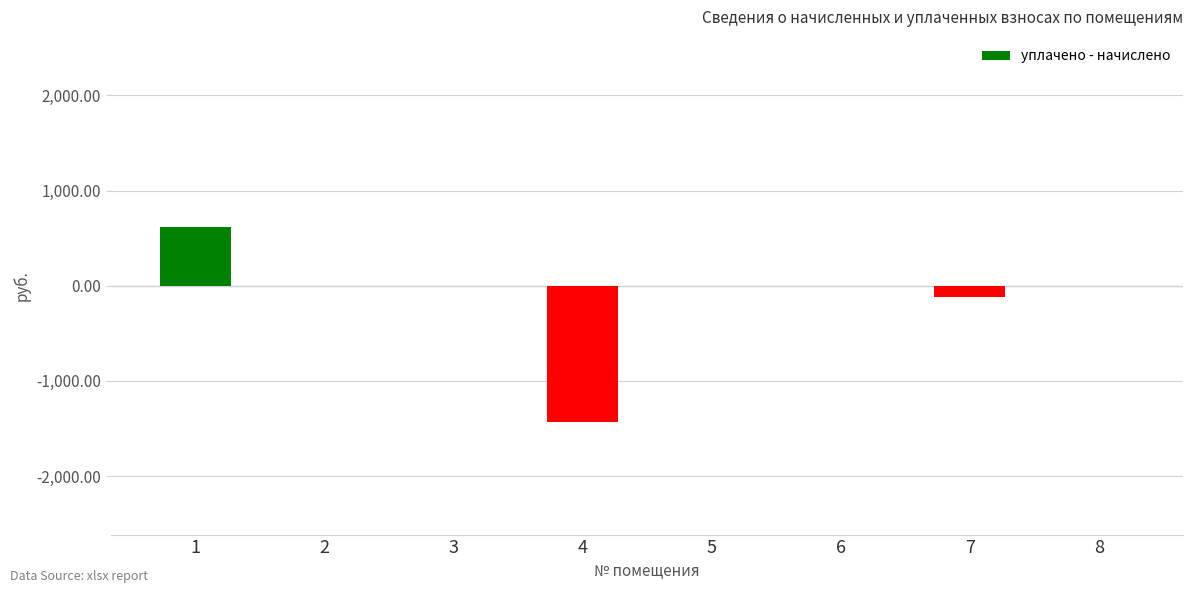

At which label does the data first exceed 0?

1